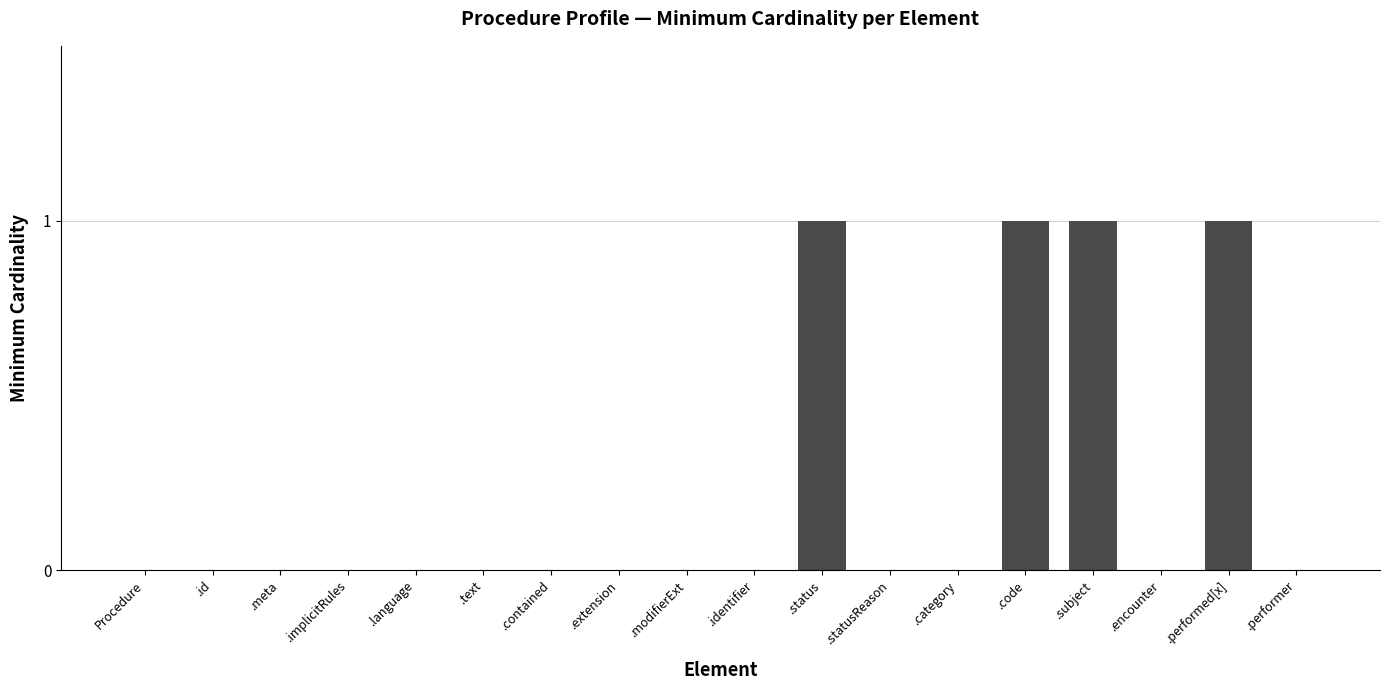

Reading left to right, list all the values displayed in this chart.

Procedure=0	.id=0	.meta=0	.implicitRules=0	.language=0	.text=0	.contained=0	.extension=0	.modifierExt=0	.identifier=0	.status=1	.statusReason=0	.category=0	.code=1	.subject=1	.encounter=0	.performed[x]=1	.performer=0